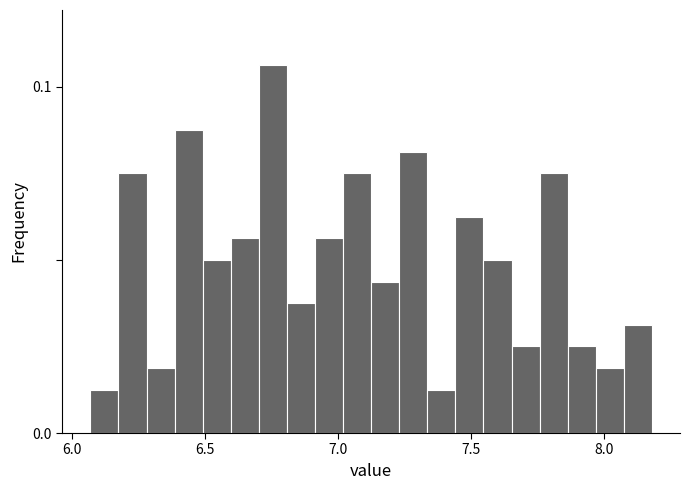

Read against the x-axis, roughly where is the centre of the tallest bar?

6.75